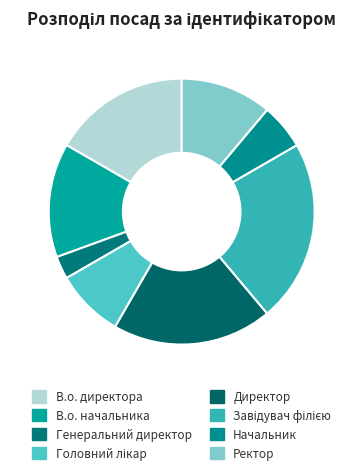

How many segments does this pie chart have?

8